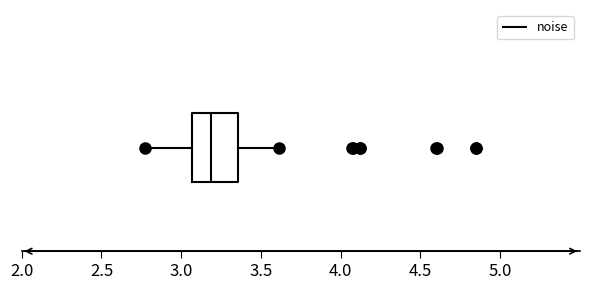

Read this box plot against the x-axis: the position of the median line, the range covered by the box, and the ends of both whiskers. The values are not printed on the chart, so give them approximately, as read against the axis.

median 3.20, box 3.05 to 3.35, whiskers 2.75 to 3.60